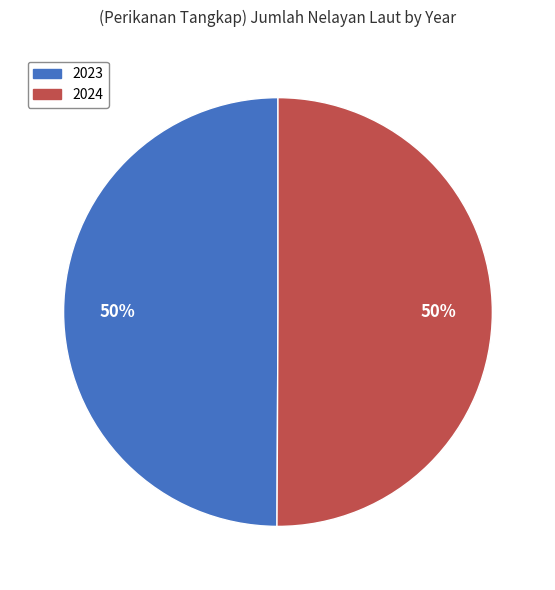

Is it true that 2023 is 57% of the pie?

False